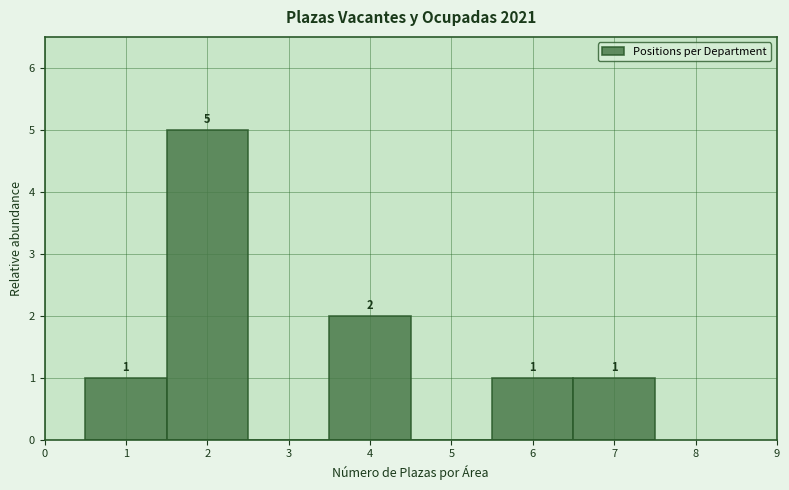

Which range on the x-axis has the tallest bar?

1.5 to 2.5